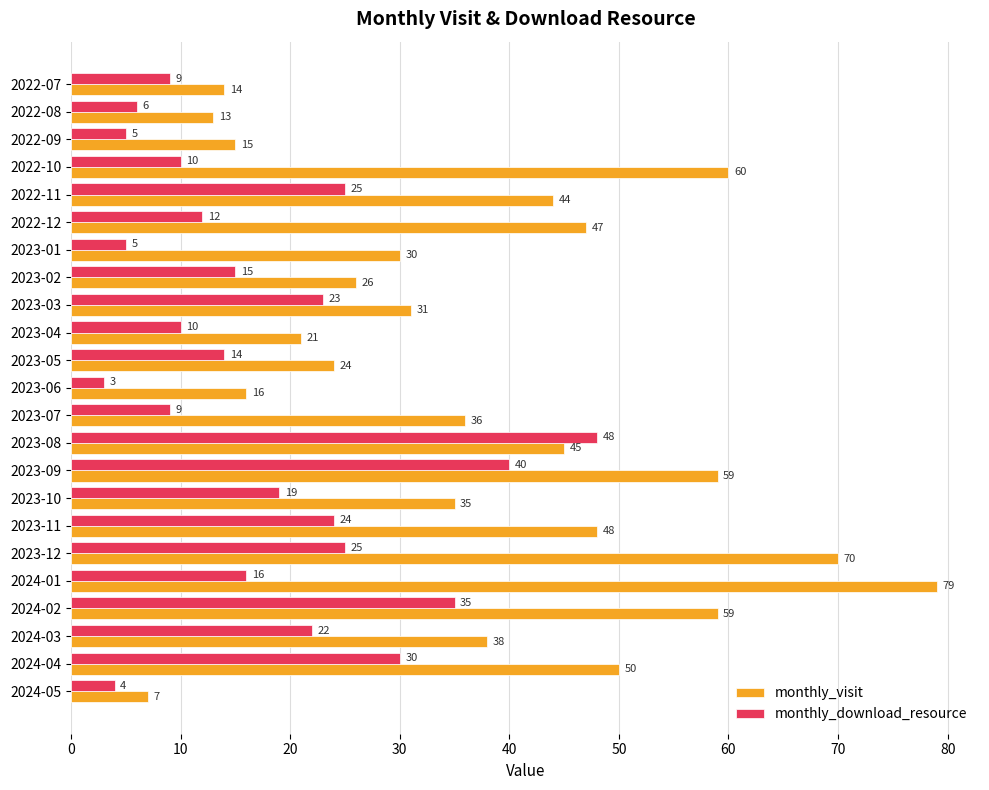

At 2023-12, list the series in order from smallest to largest.

monthly_download_resource, monthly_visit